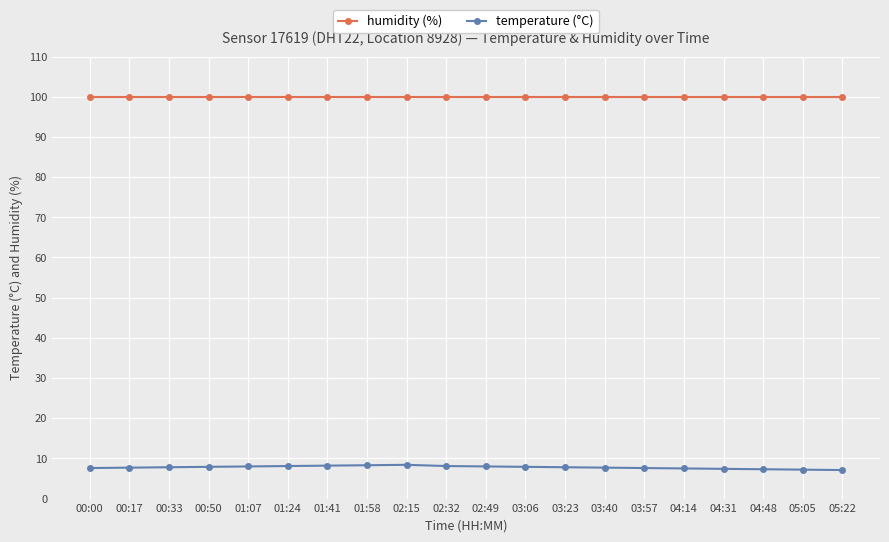

In temperature (°C), how many points are higher than both neighbors (excluding endpoints)?

1